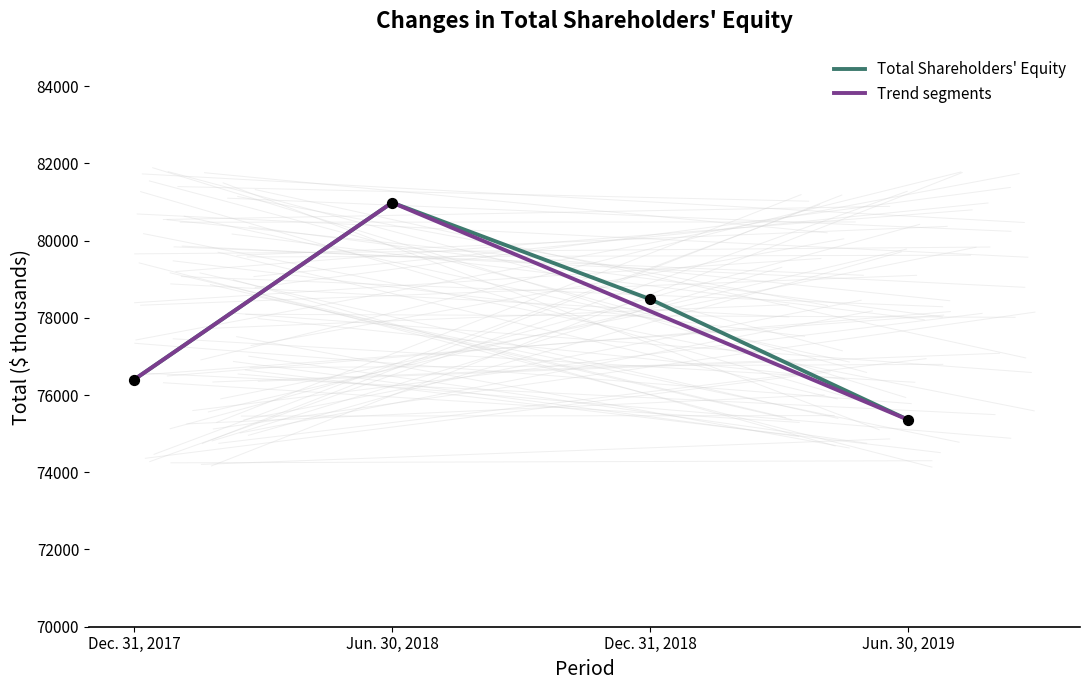

Between Dec. 31, 2018 and Jun. 30, 2018, which is larger?

Jun. 30, 2018